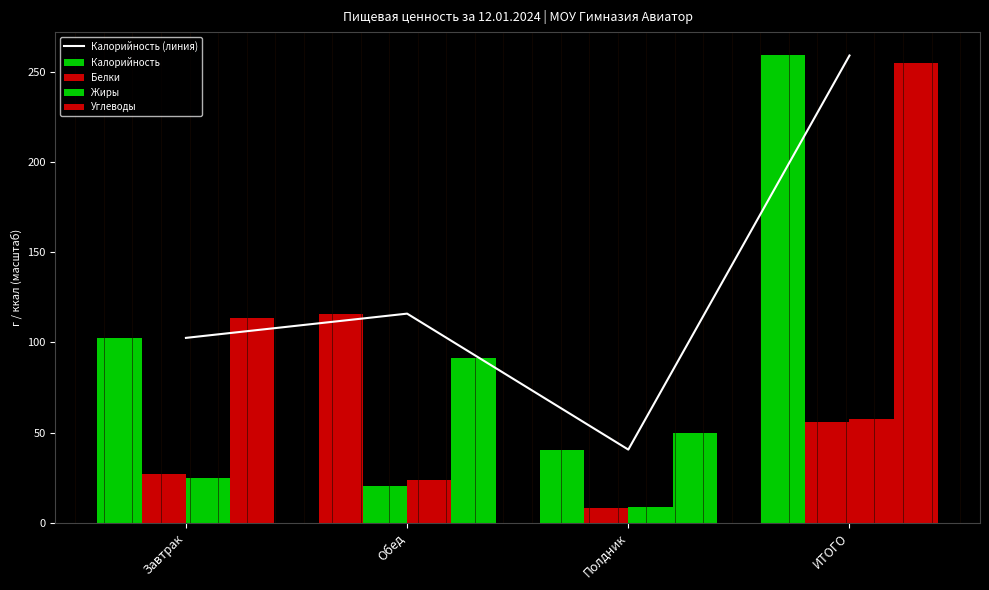

The chart shows a value of 40.6 at Полдник. True or false?

True